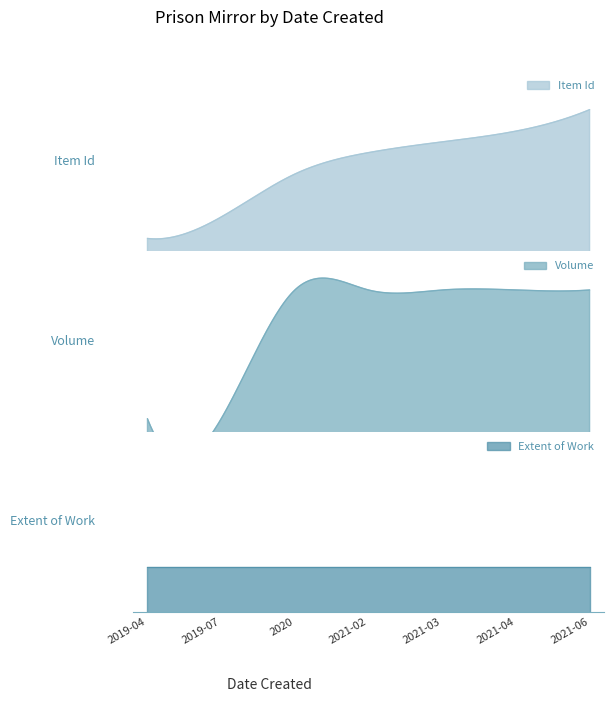

The Extent of Work series shows 8 at 2020. True or false?

True